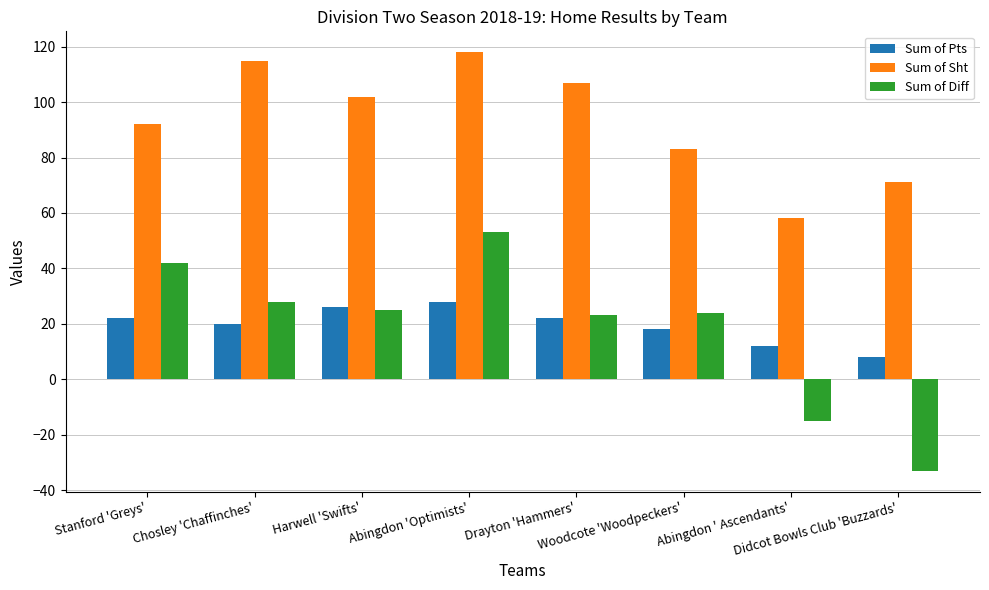

How many bars are there in total?

24